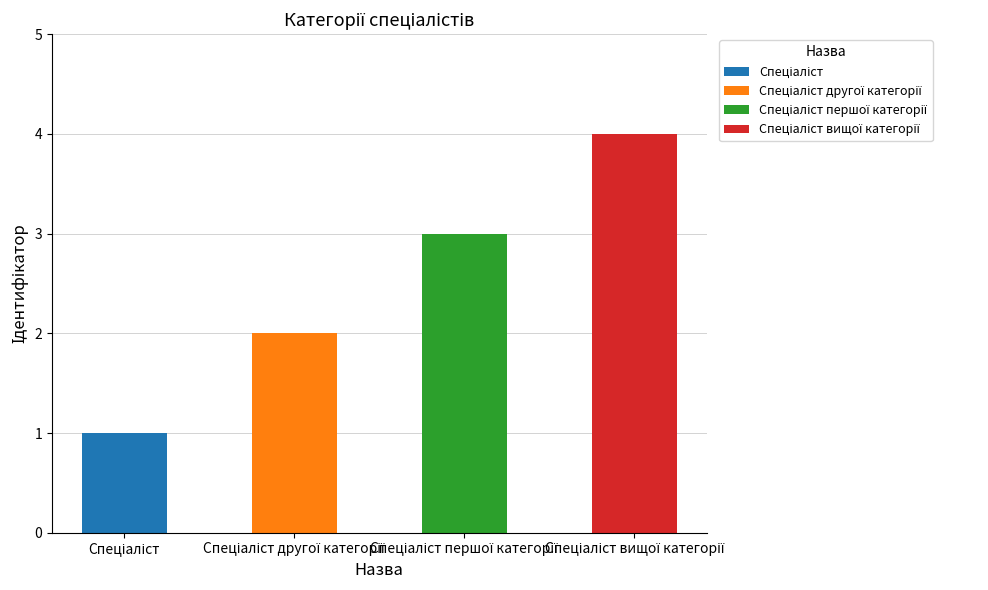

What is the difference between the second highest and minimum values?

2